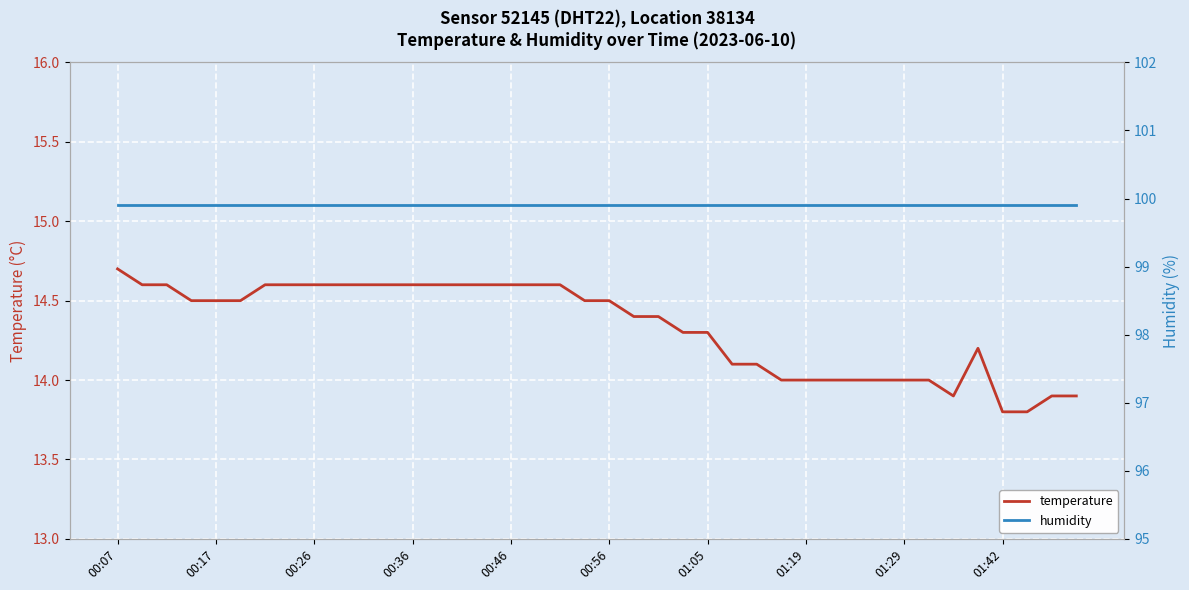

Is it true that temperature equals 14.6 at 00:26?

True